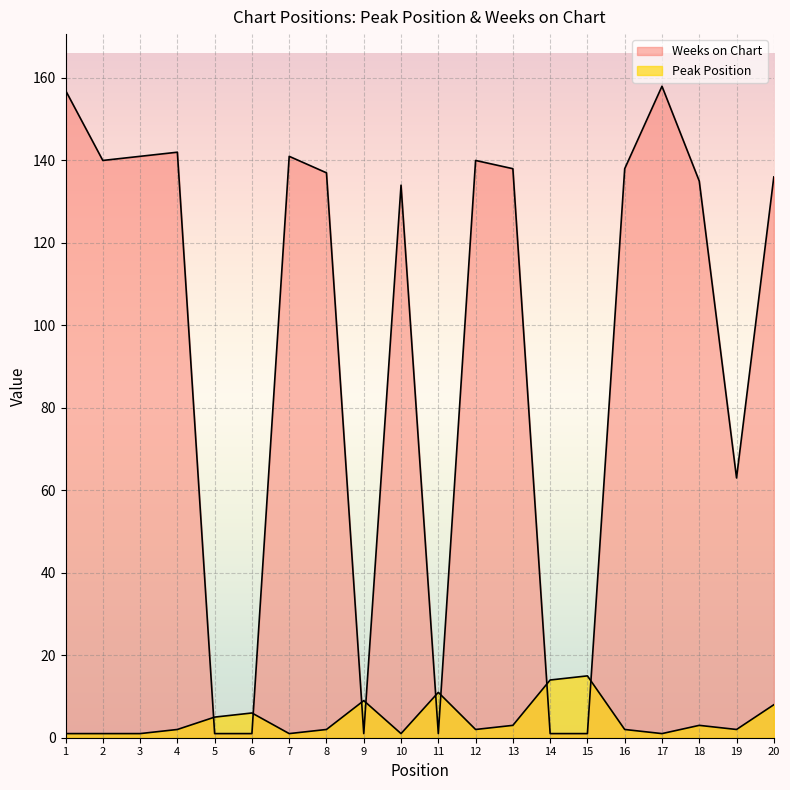

Where do Peak Position and Weeks on Chart first cross each other?

4 and 5